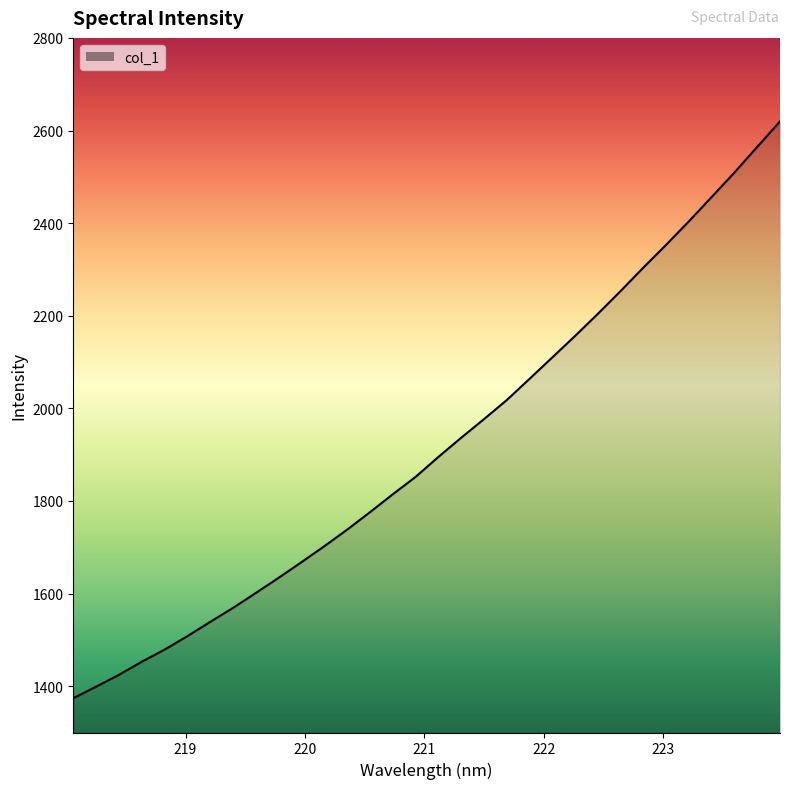

What is the maximum value shown in the chart?

2619.5